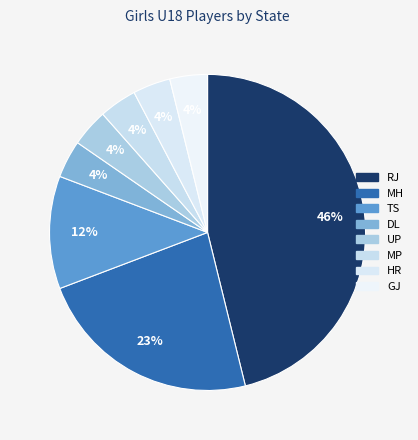

Which has a higher value, UP or RJ?

RJ